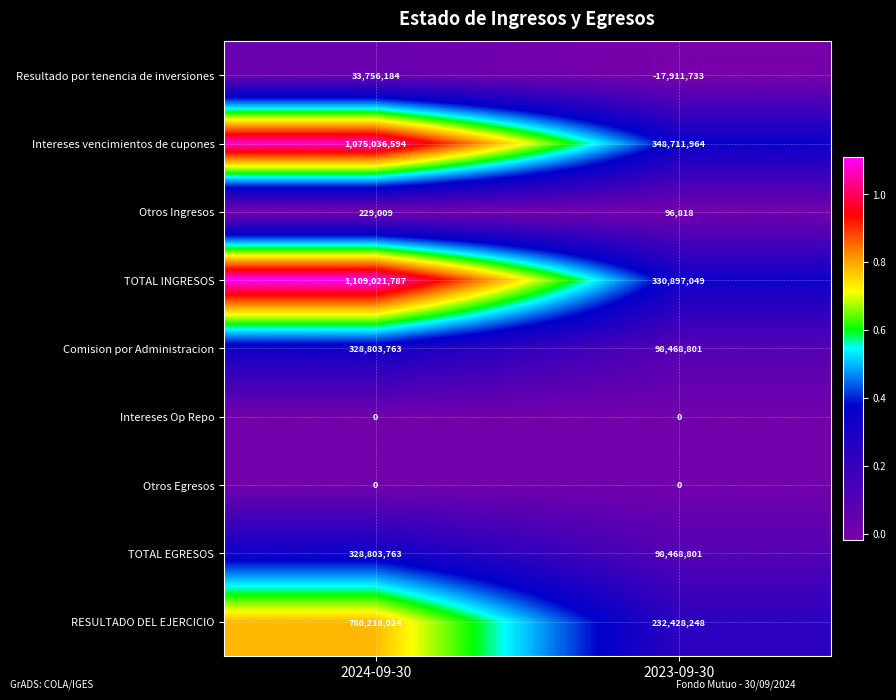

What is the spread (max minus min) of values at 2023-09-30?

366623697